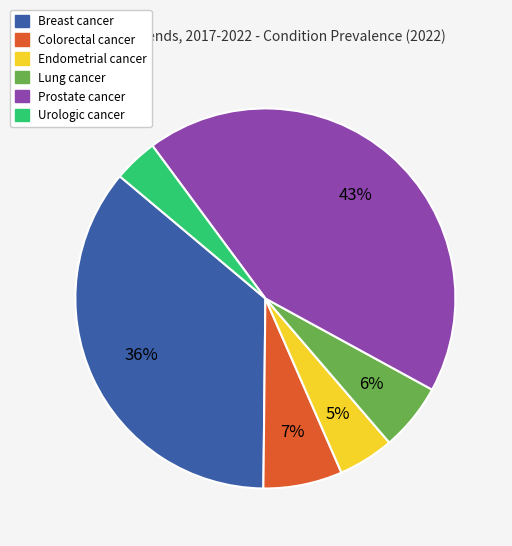

Does Urologic cancer represent more than half of the total?

No